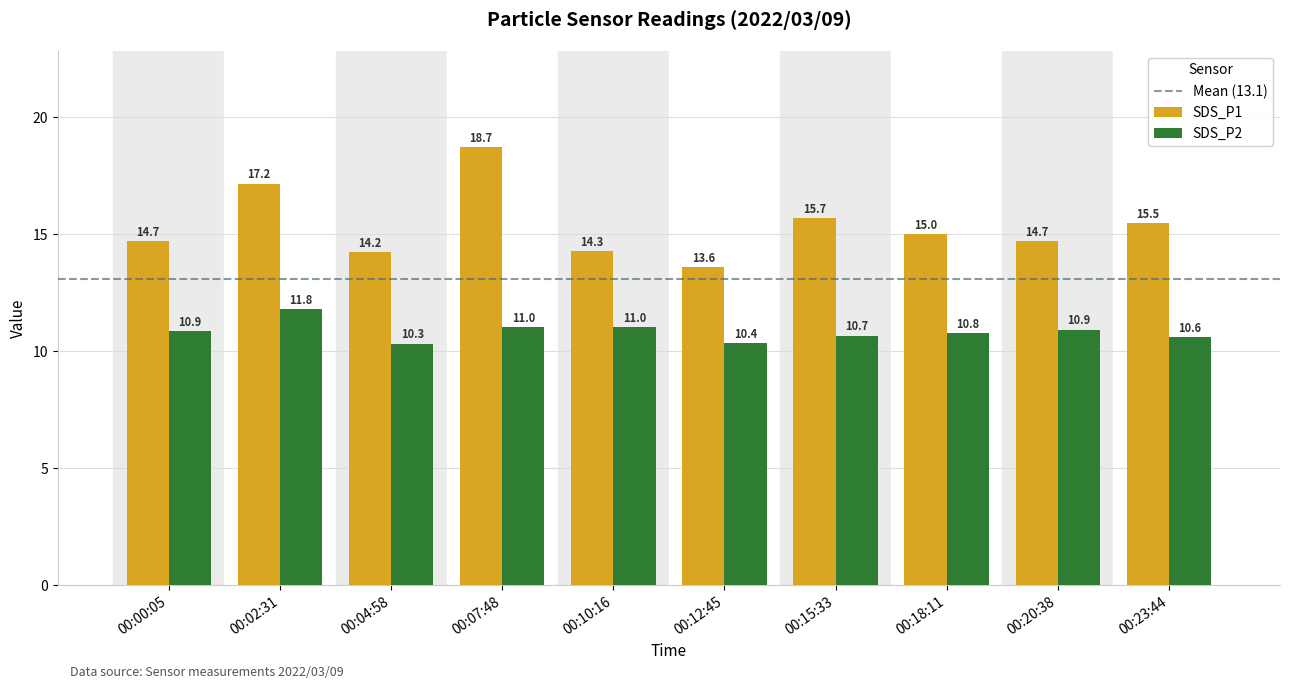

What is the value of the SDS_P2 bar at the 10th from the left?

10.6